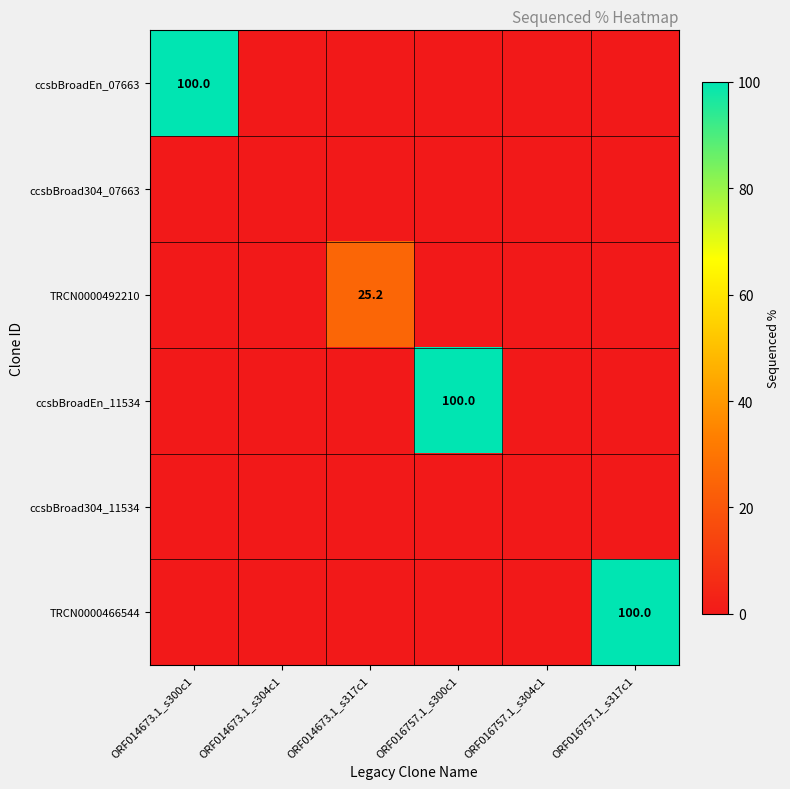

The value of TRCN0000492210 at ORF014673.1_s317c1 is 25.2. True or false?

True